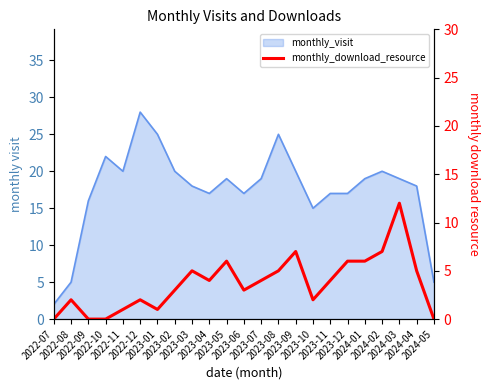

Does the chart have visible grid lines?

No